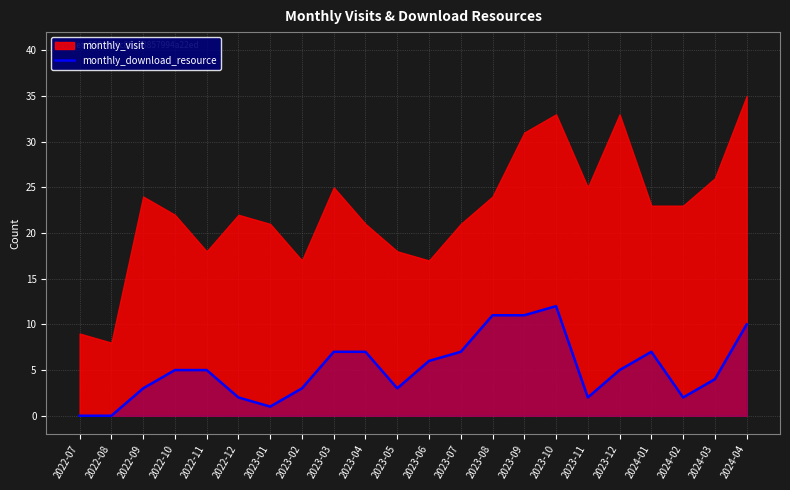

The value of monthly_download_resource at 2023-07 is 7. True or false?

True